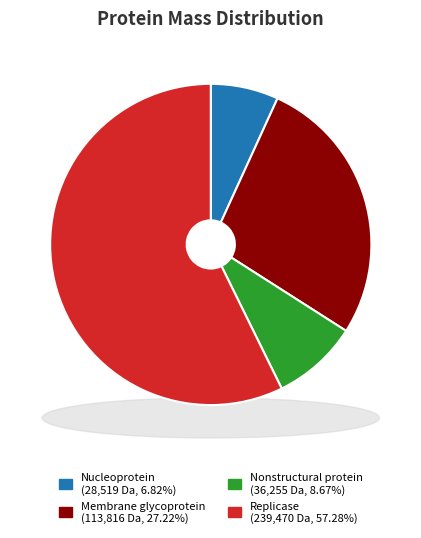

Combined, do Nucleoprotein and Nonstructural protein account for over 50%?

No